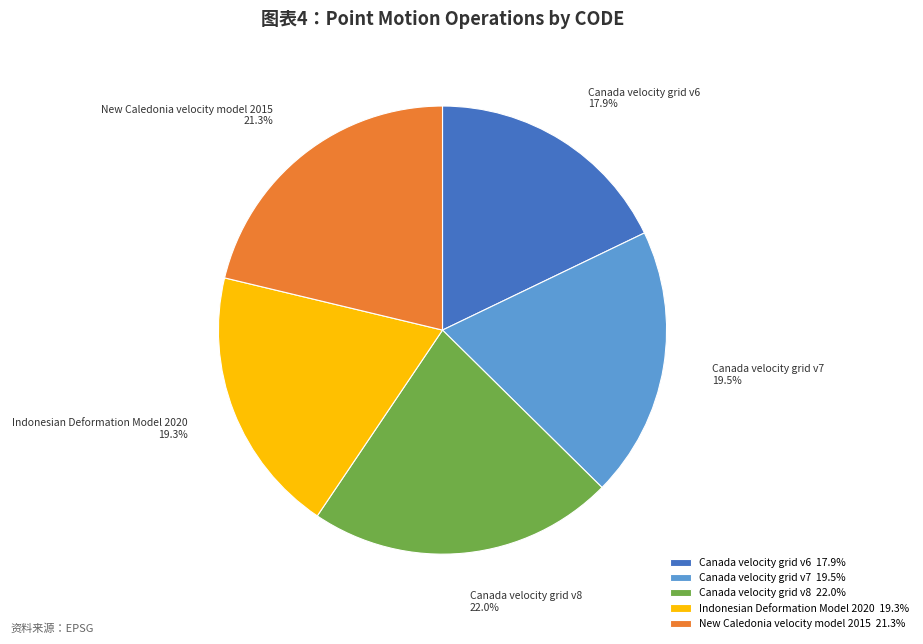

To the nearest percent, what portion does Canada velocity grid v8 represent?

22%